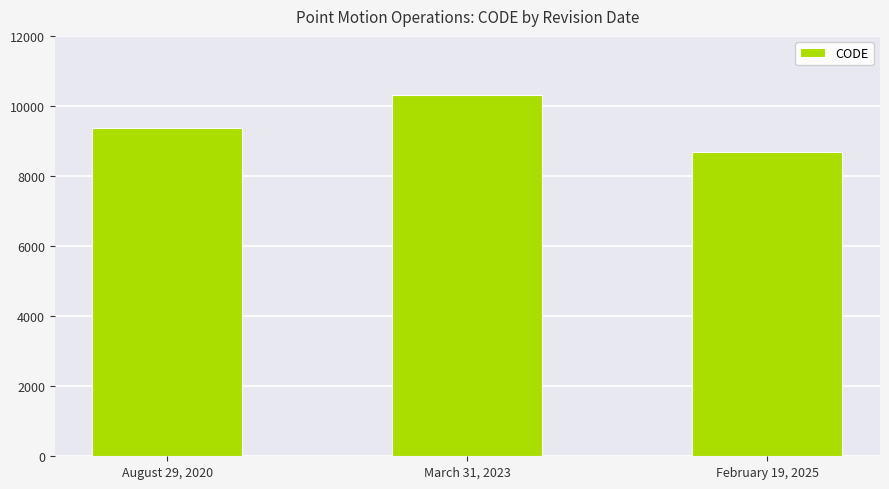

What is the maximum value shown in the chart?

10323